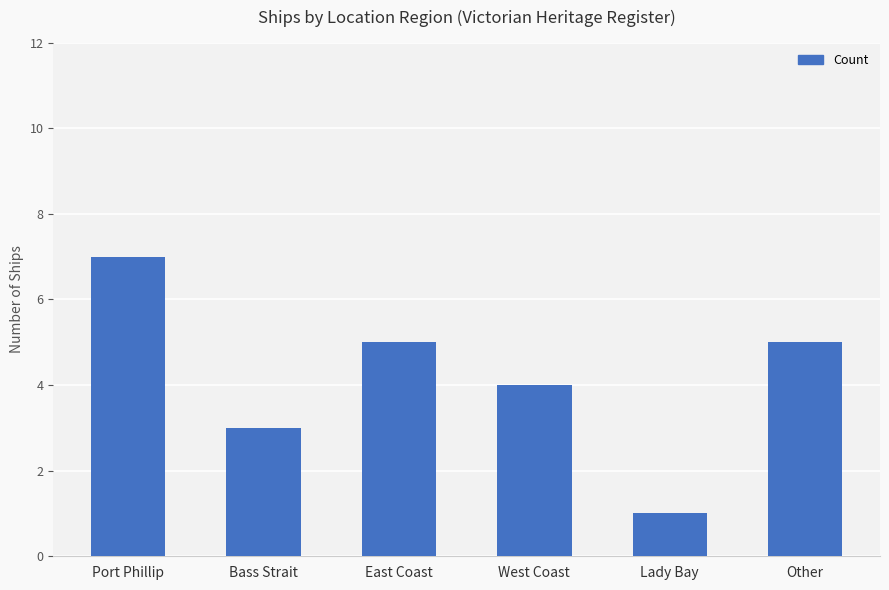

How many distinct data groups are displayed?

1